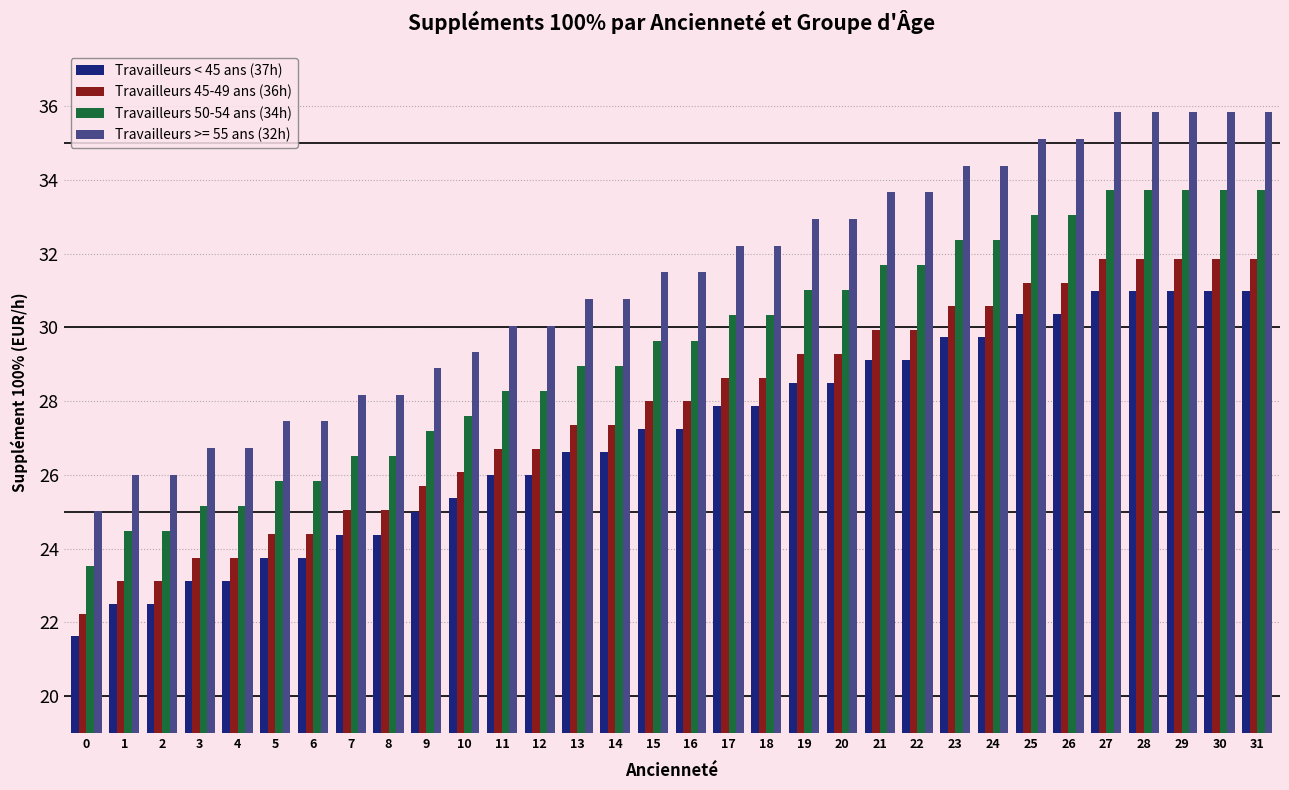

List the series in order of their peak value, lowest first.

Travailleurs < 45 ans (37h), Travailleurs 45-49 ans (36h), Travailleurs 50-54 ans (34h), Travailleurs >= 55 ans (32h)